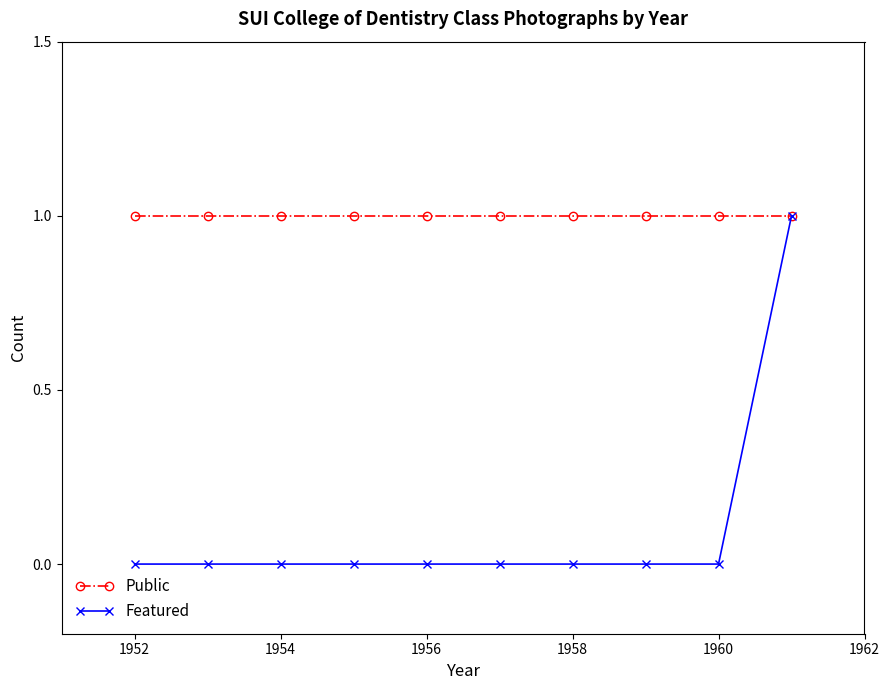

What is the value of the Public point at the 3rd from the left?

1